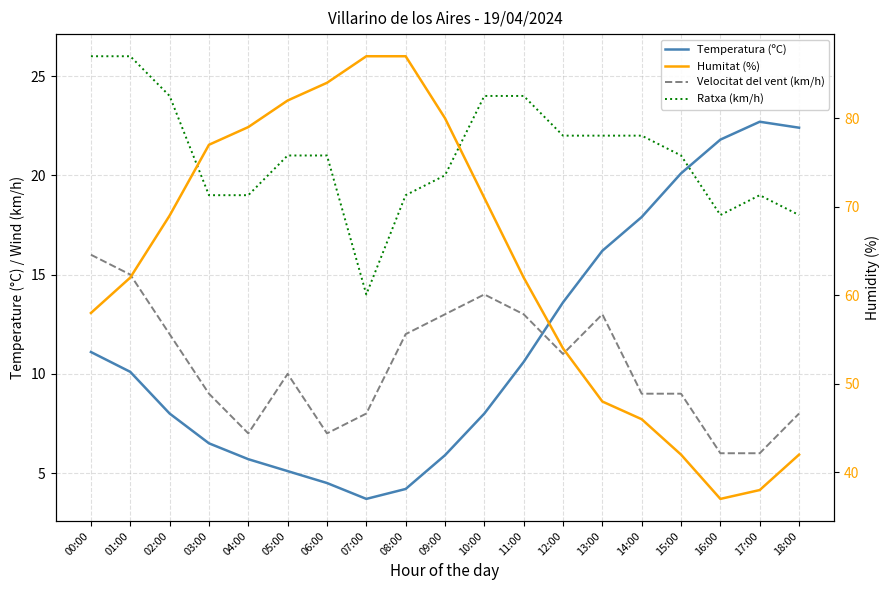

Reading left to right, what are all the values shown in this chart?

Temperatura (ºC): 11.1	10.1	8.0	6.5	5.7	5.1	4.5	3.7	4.2	5.9	8.0	10.6	13.6	16.2	17.9	20.1	21.8	22.7	22.4
Velocitat del vent (km/h): 16.0	15.0	12.0	9.0	7.0	10.0	7.0	8.0	12.0	13.0	14.0	13.0	11.0	13.0	9.0	9.0	6.0	6.0	8.0
Ratxa (km/h): 26.0	26.0	24.0	19.0	19.0	21.0	21.0	14.0	19.0	20.0	24.0	24.0	22.0	22.0	22.0	21.0	18.0	19.0	18.0
Humitat (%): 58.0	62.0	69.0	77.0	79.0	82.0	84.0	87.0	87.0	80.0	71.0	62.0	54.0	48.0	46.0	42.0	37.0	38.0	42.0